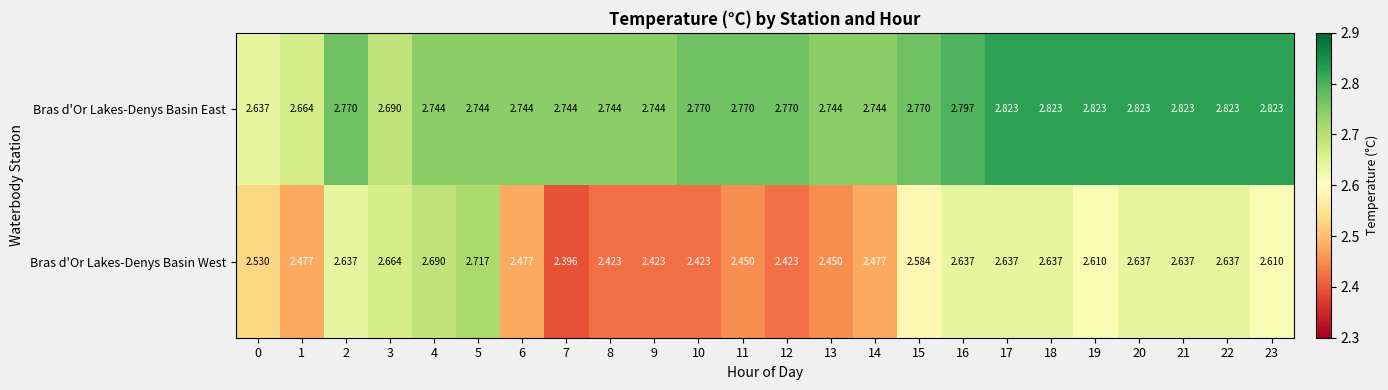

Which series has the largest total across all categories?

Bras d'Or Lakes-Denys Basin East